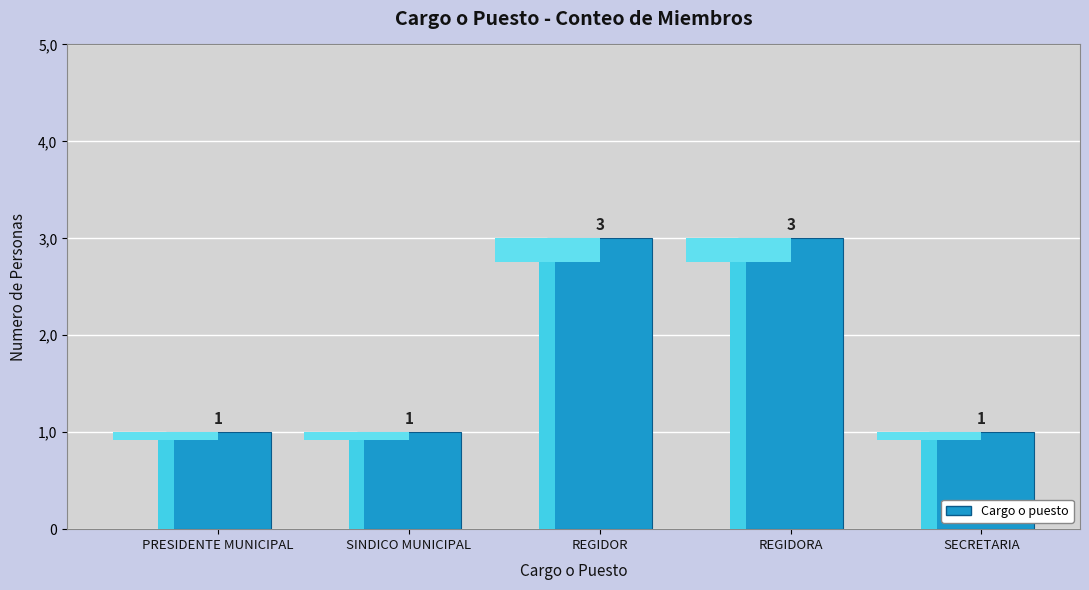

What is the average value?

2